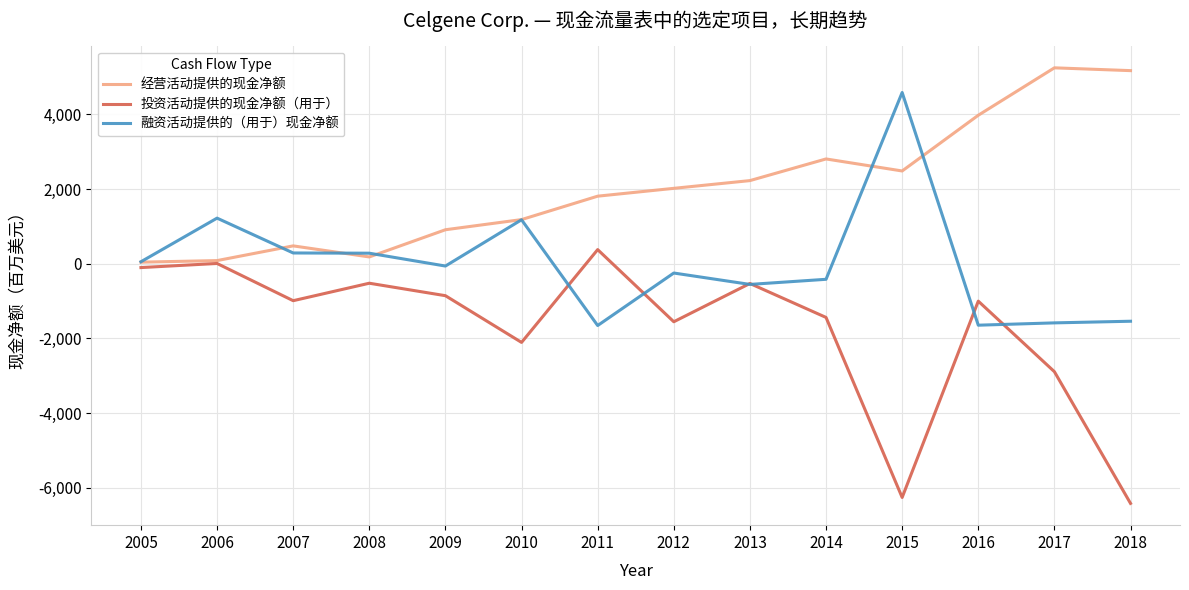

What is the total value across all series at 2012?

216